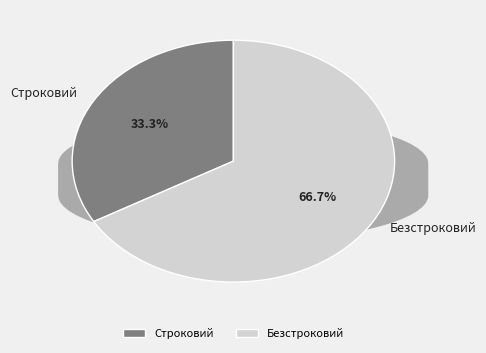

Count the number of slices in the pie.

2